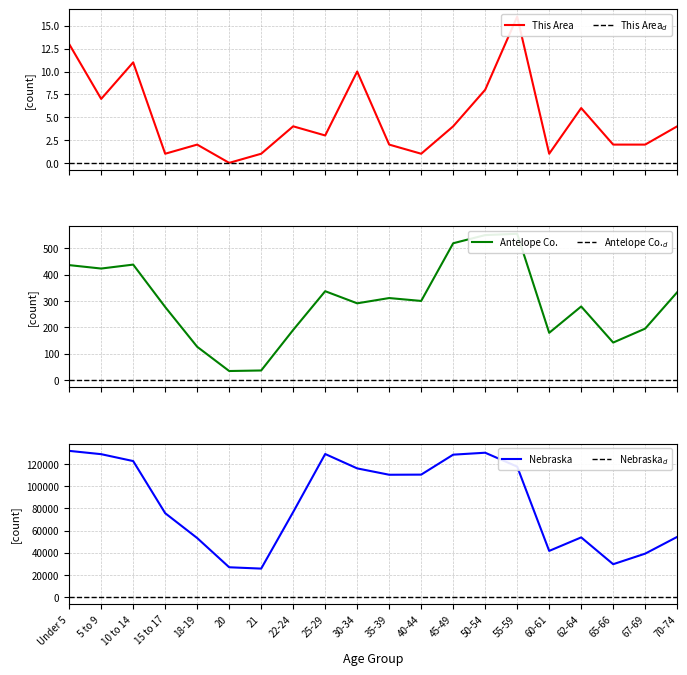

Which category has the highest value across all series?

Under 5